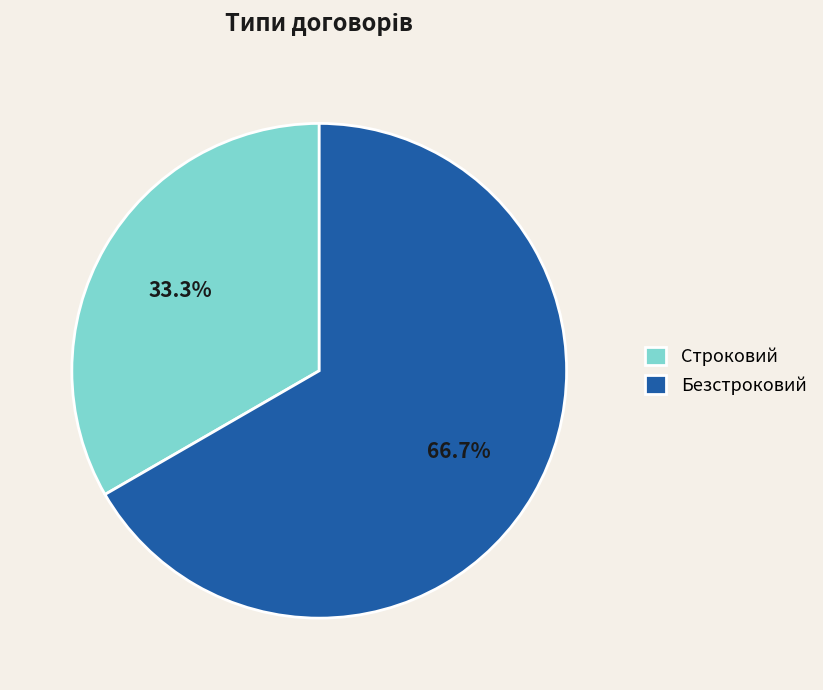

Is it true that Строковий is 40% of the pie?

False